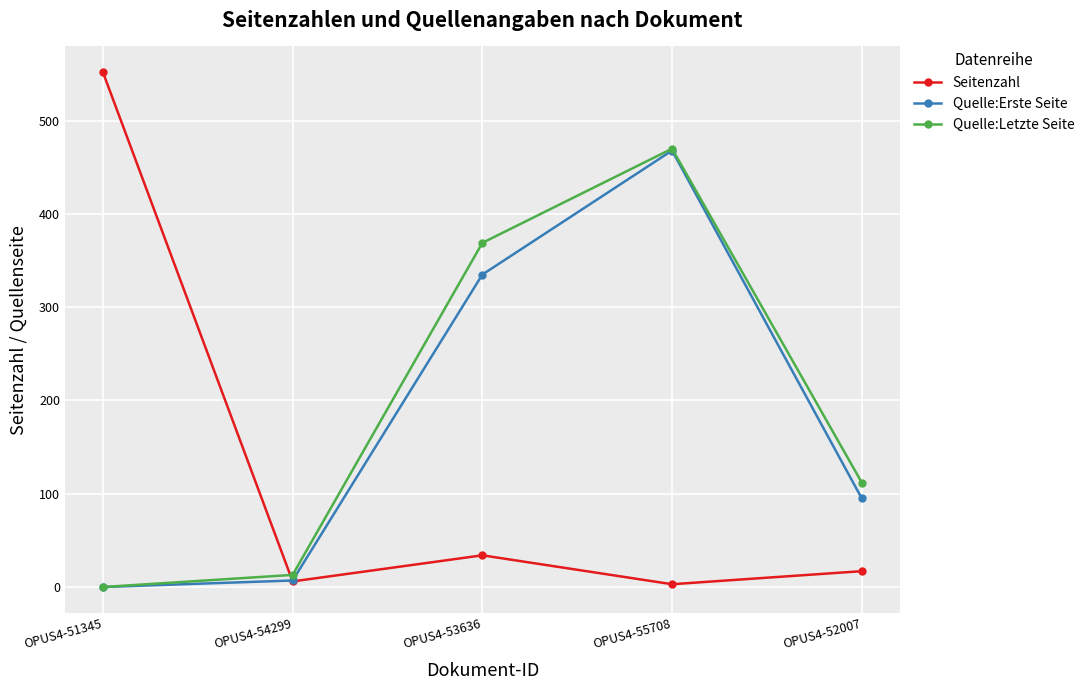

How many positive values does the Quelle:Letzte Seite series have?

4